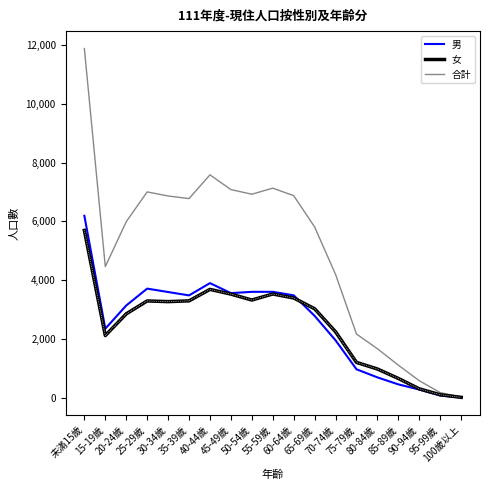

Where is the first local minimum for 男?

15-19歲